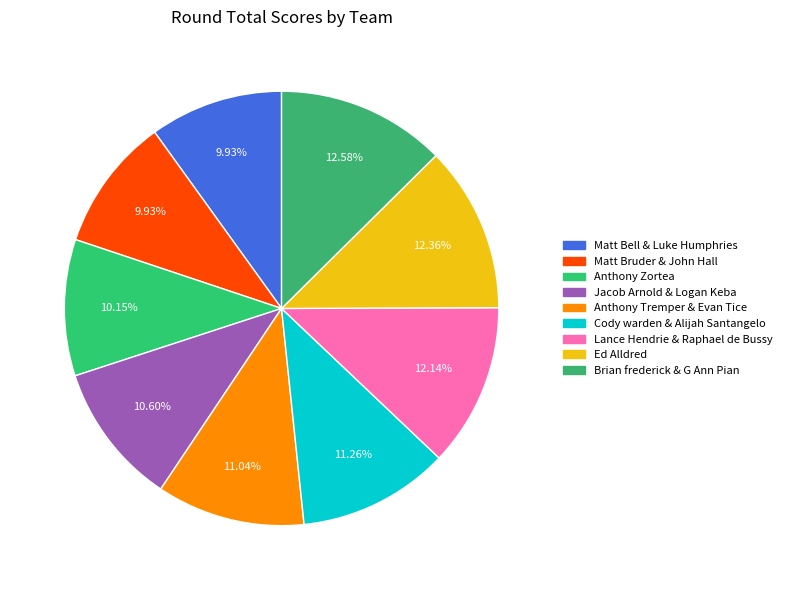

Count the number of slices in the pie.

9